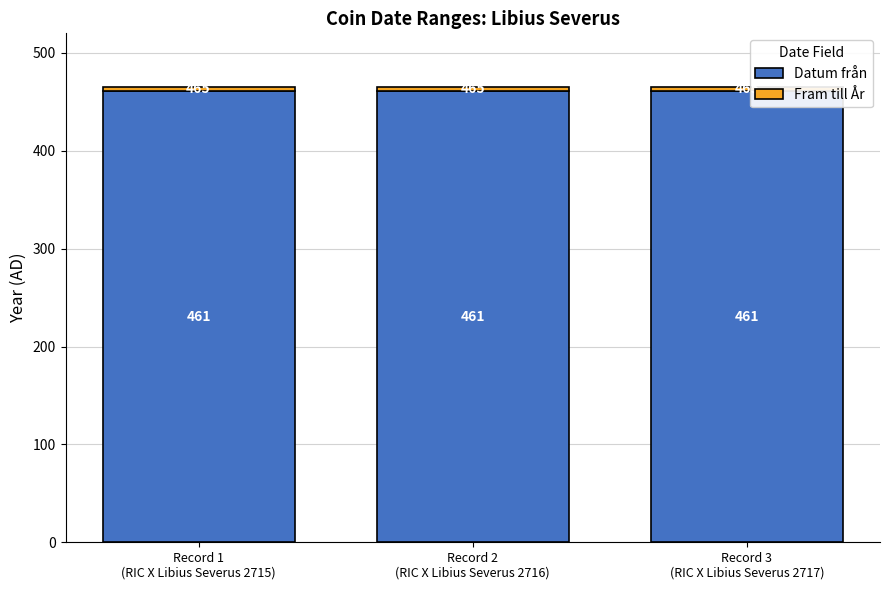

What is the lowest value of the Datum från series?

461